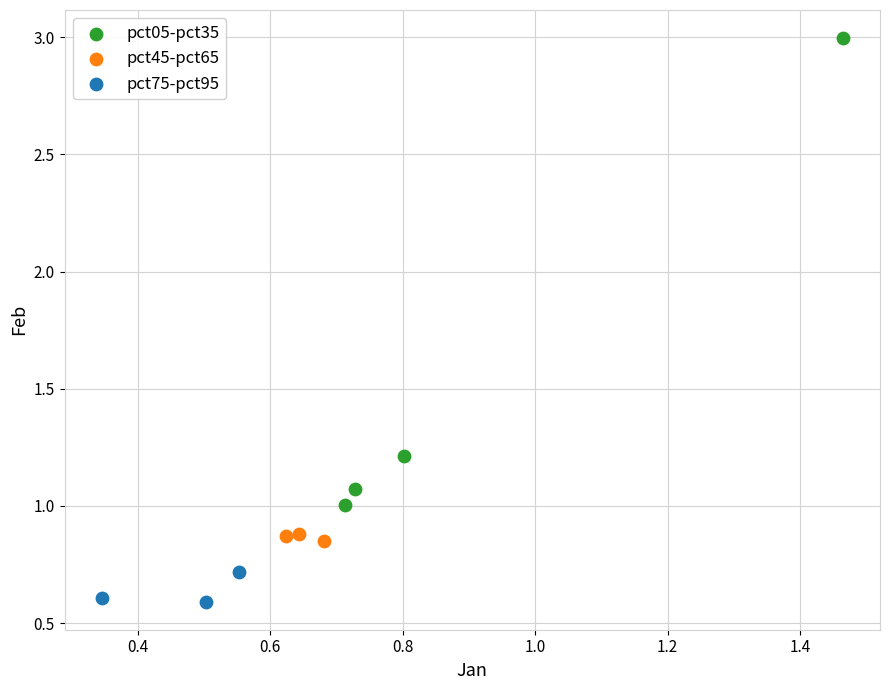

Which series has the widest spread of Y values?

pct05-pct35